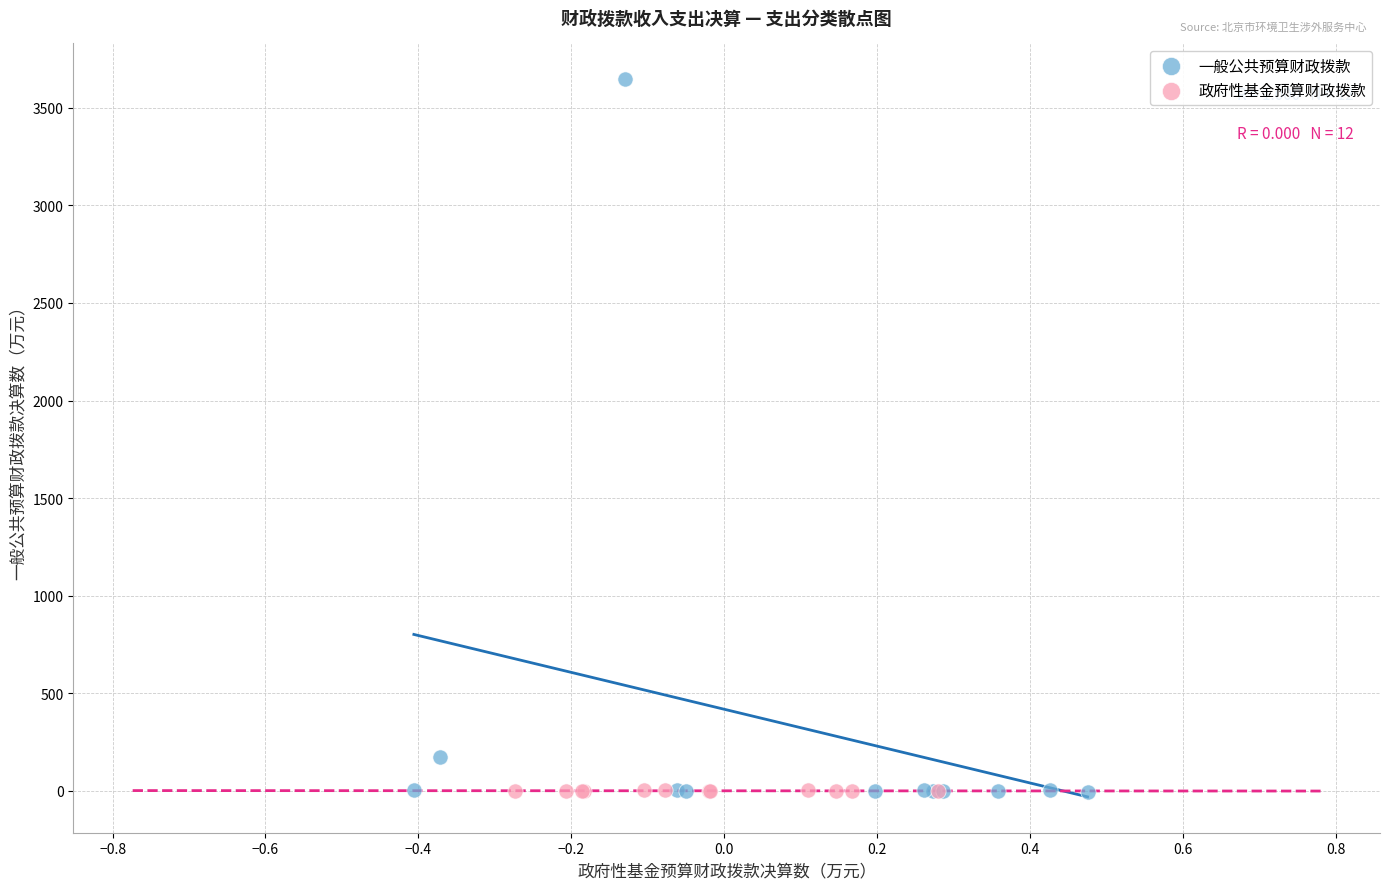

Which series has the widest spread of Y values?

一般公共预算财政拨款